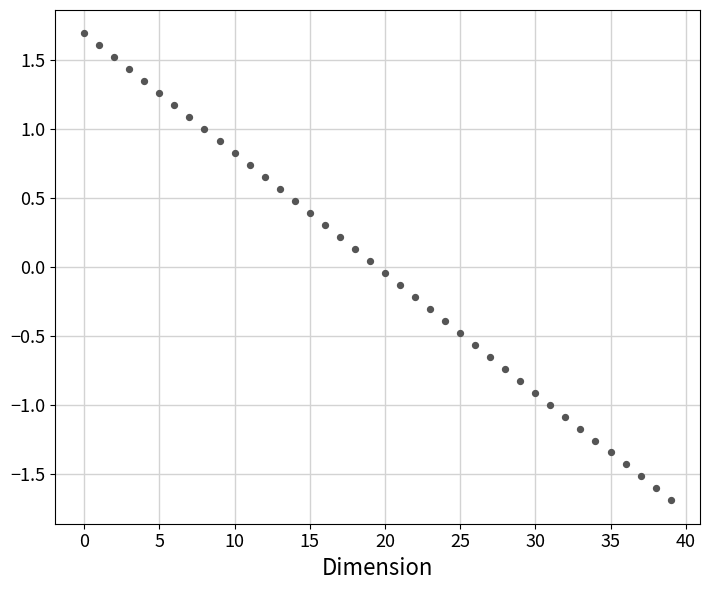

What is the range of Y values (max minus min)?

3.4